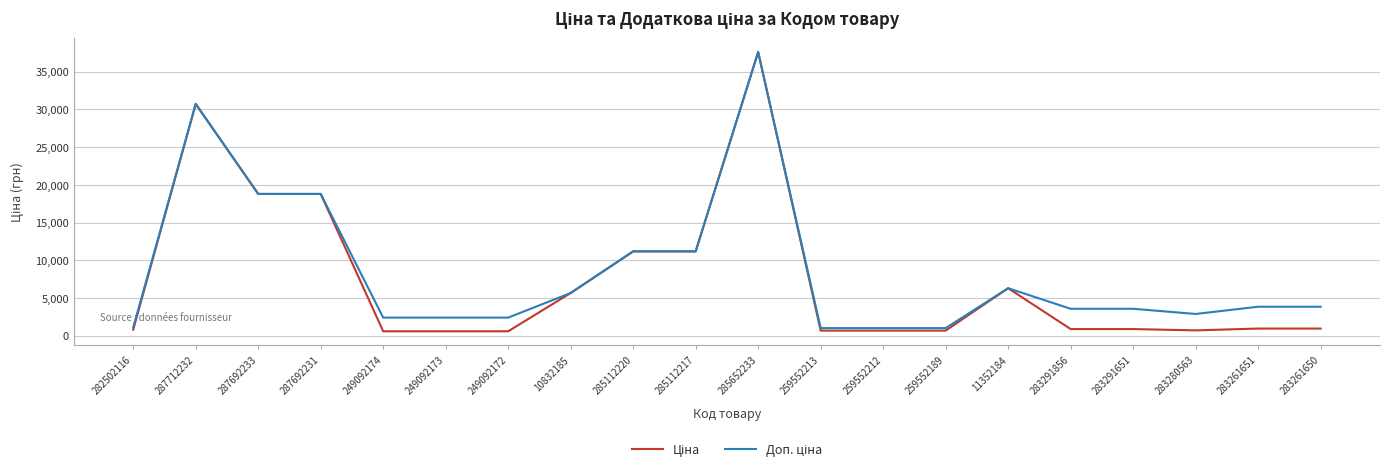

At which category does the chart reach its peak across all series?

285652233